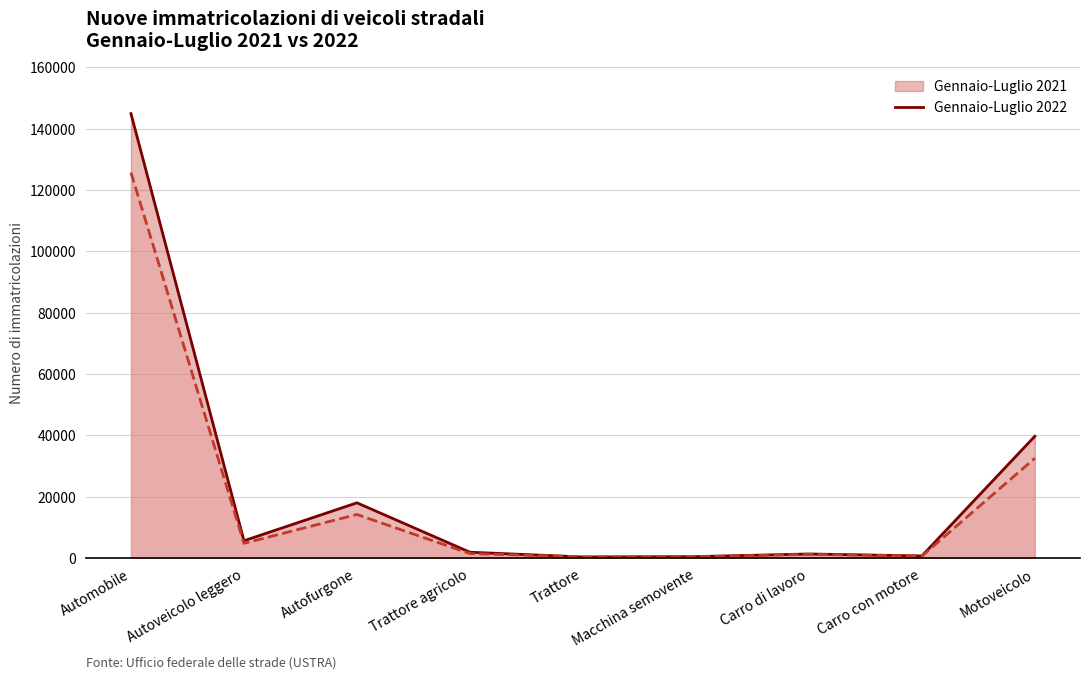

What is the difference between the Gennaio-Luglio 2021 values at Carro con motore and Carro di lavoro?

642